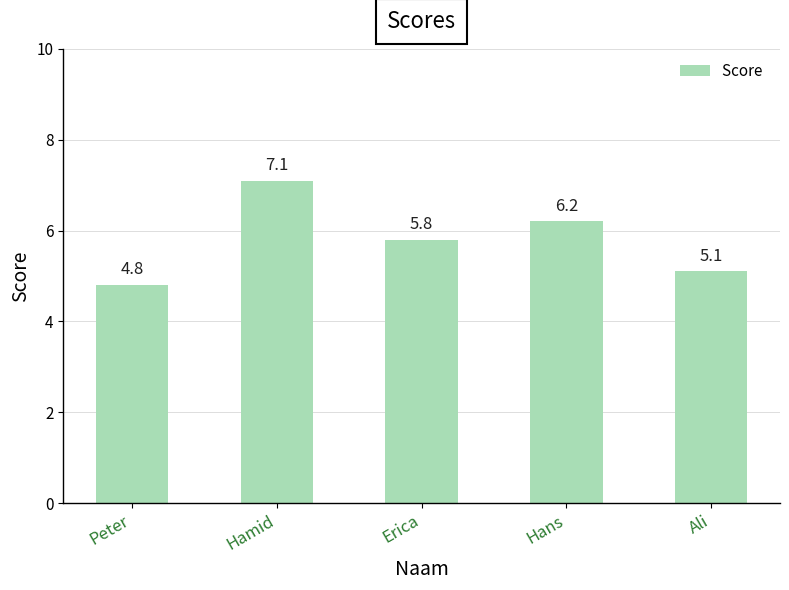

How many series are shown in this chart?

1